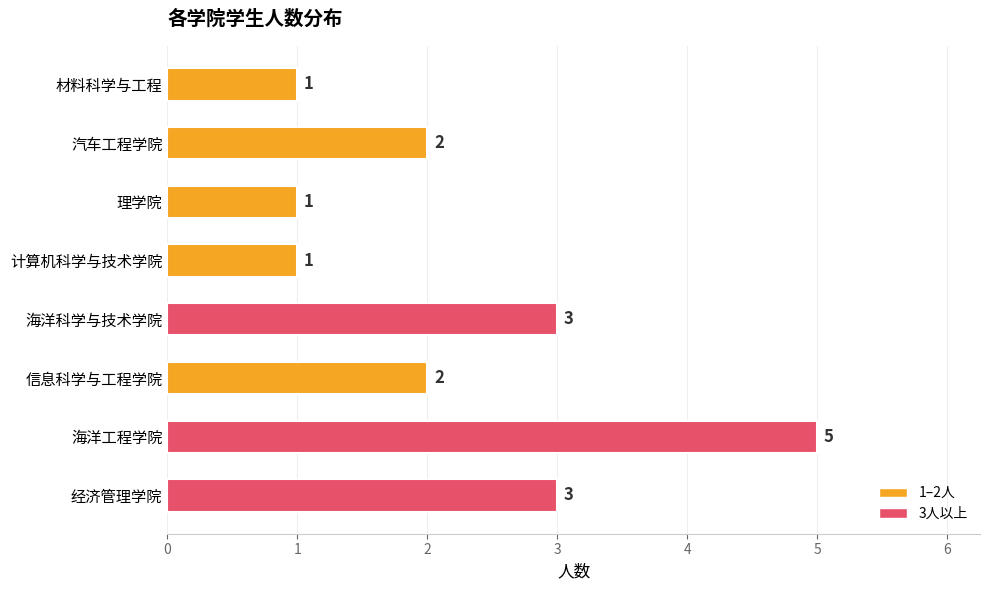

The value at 海洋工程学院 is 5. True or false?

True